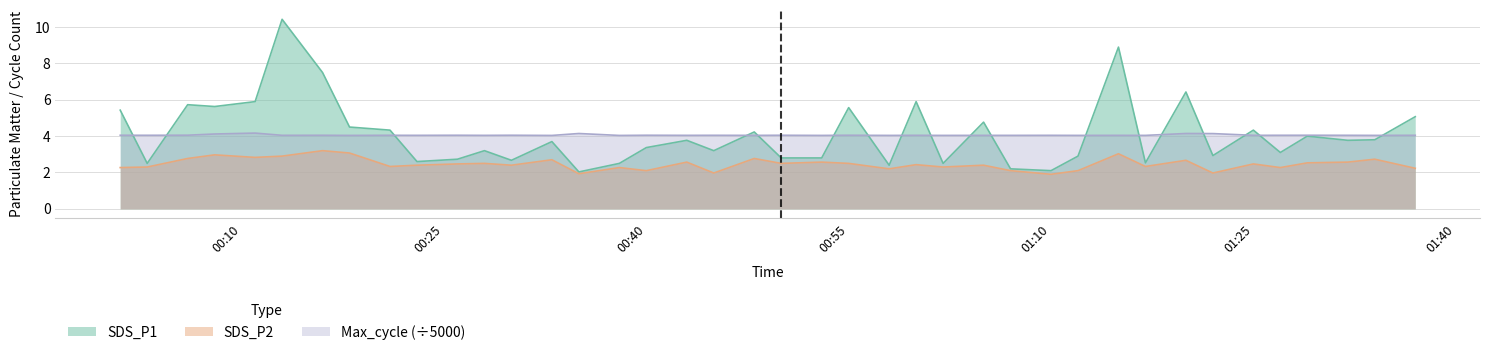

What is the sum of all SDS_P2 values?

98.5